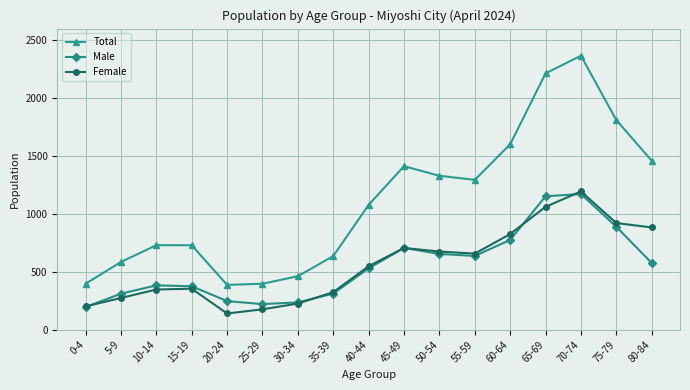

Which category has the highest value across all series?

70-74